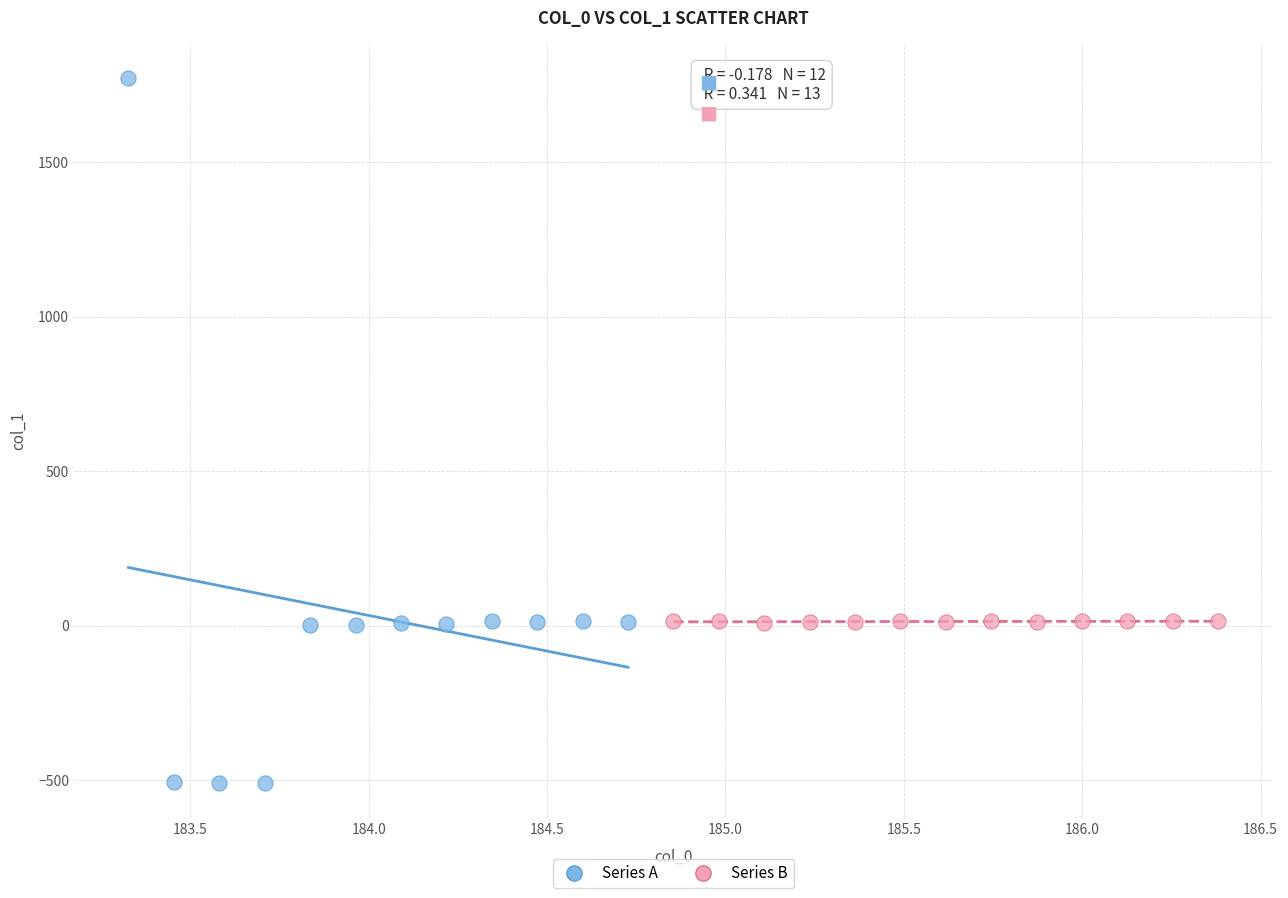

Which series reaches the minimum Y coordinate?

Series A